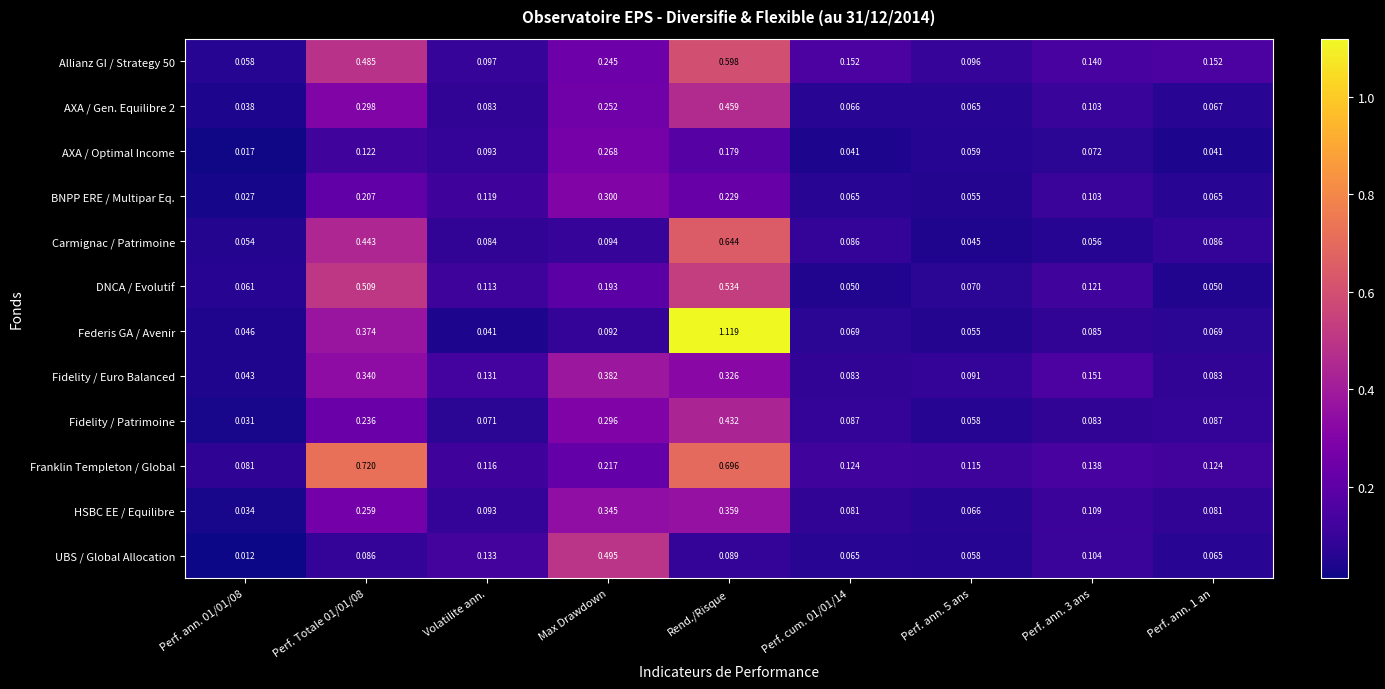

Which series has the largest range (max minus min)?

Federis GA / Avenir